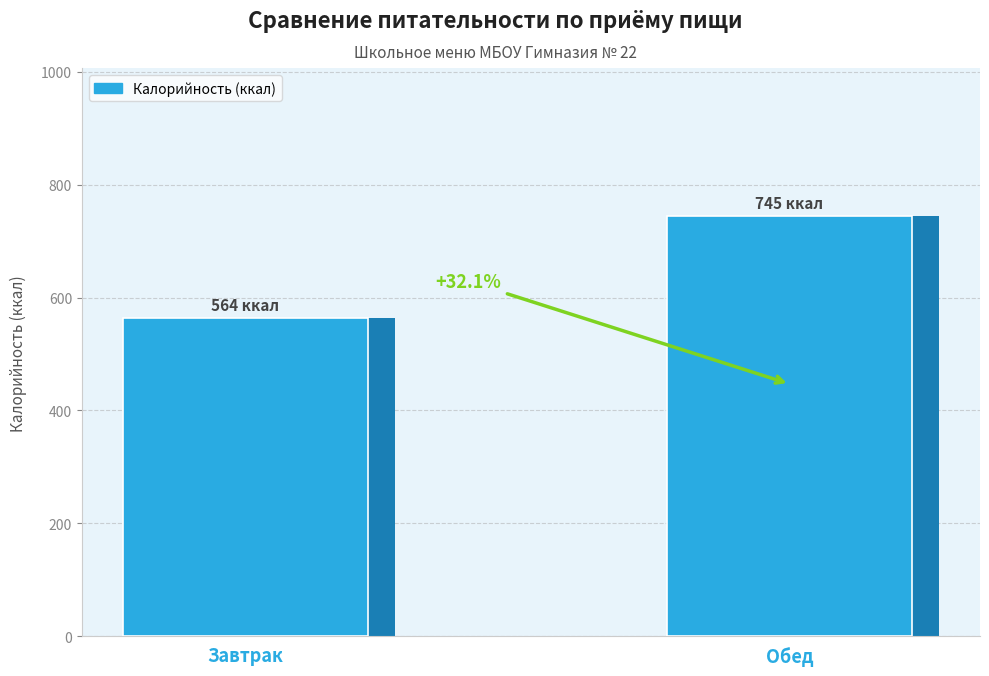

Reading right to left, transcribe all the data shown in this chart.

745	564